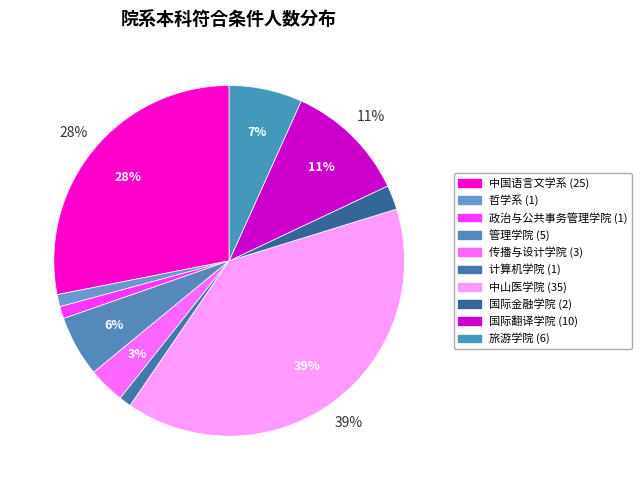

What percentage is the 传播与设计学院 slice, to the nearest percent?

3%